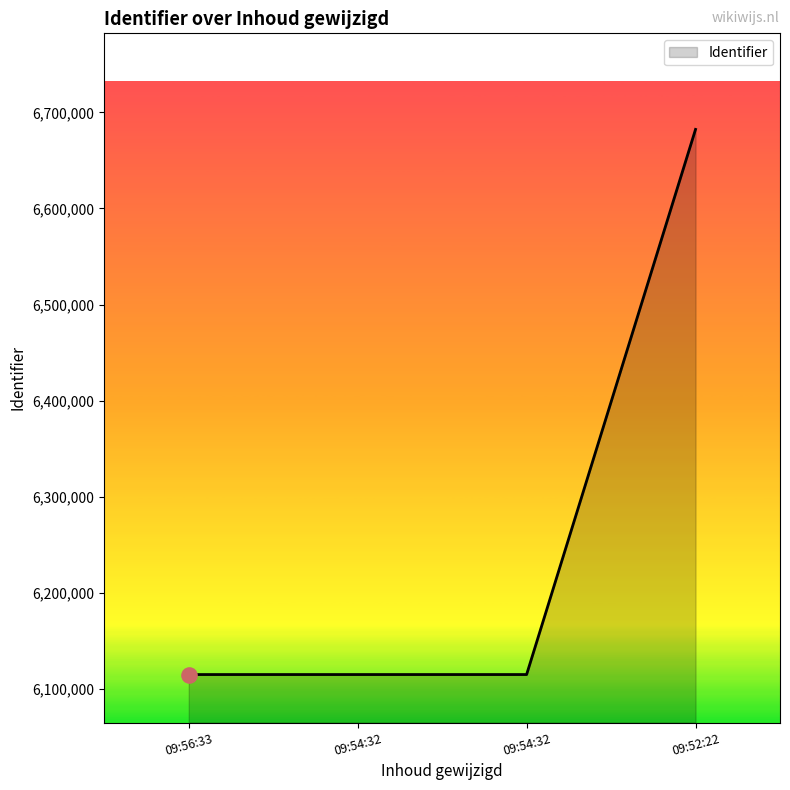

How many categories are shown in the chart?

4